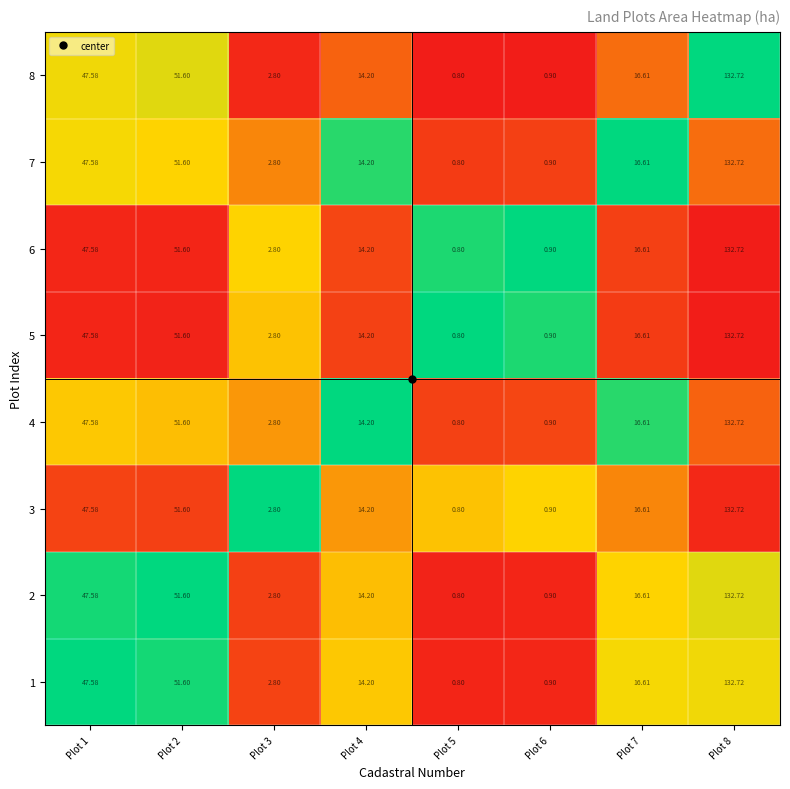

Is the value of 2 at Plot 5 greater than the value of 8 at Plot 2?

No